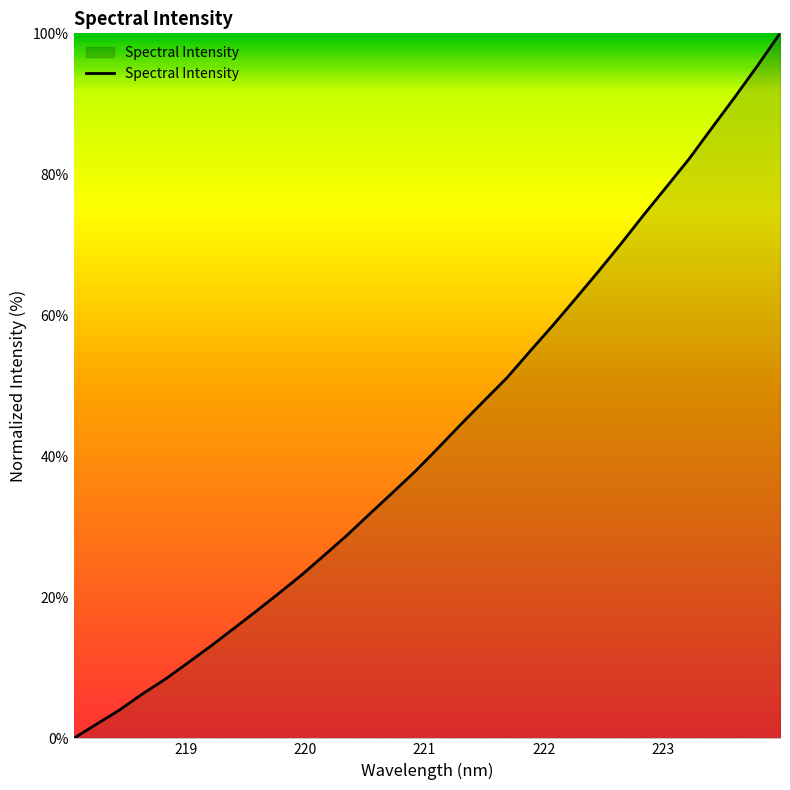

What is the maximum value shown in the chart?

100.0